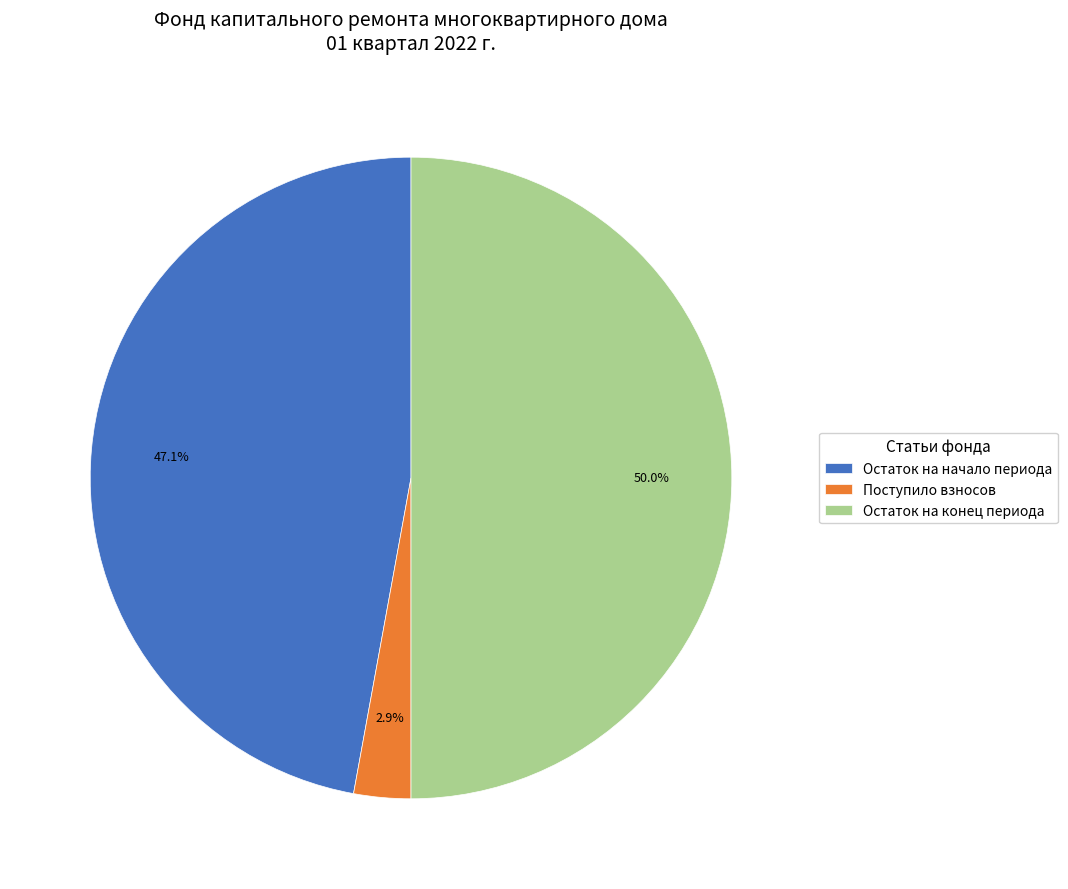

Which has a higher value, Остаток на начало периода or Остаток на конец периода?

Остаток на конец периода